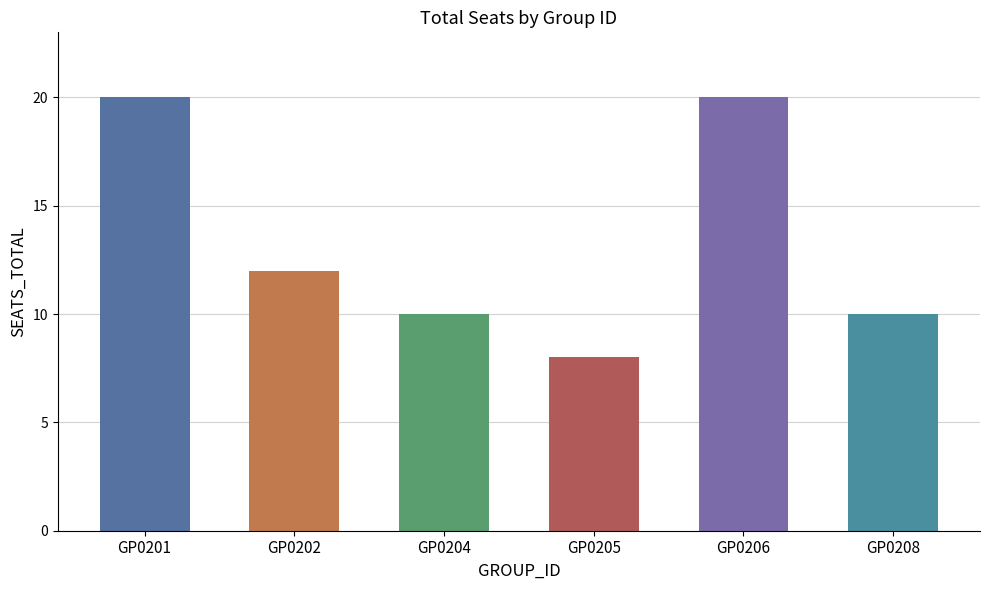

Reading right to left, transcribe all the data shown in this chart.

GP0208=10	GP0206=20	GP0205=8	GP0204=10	GP0202=12	GP0201=20